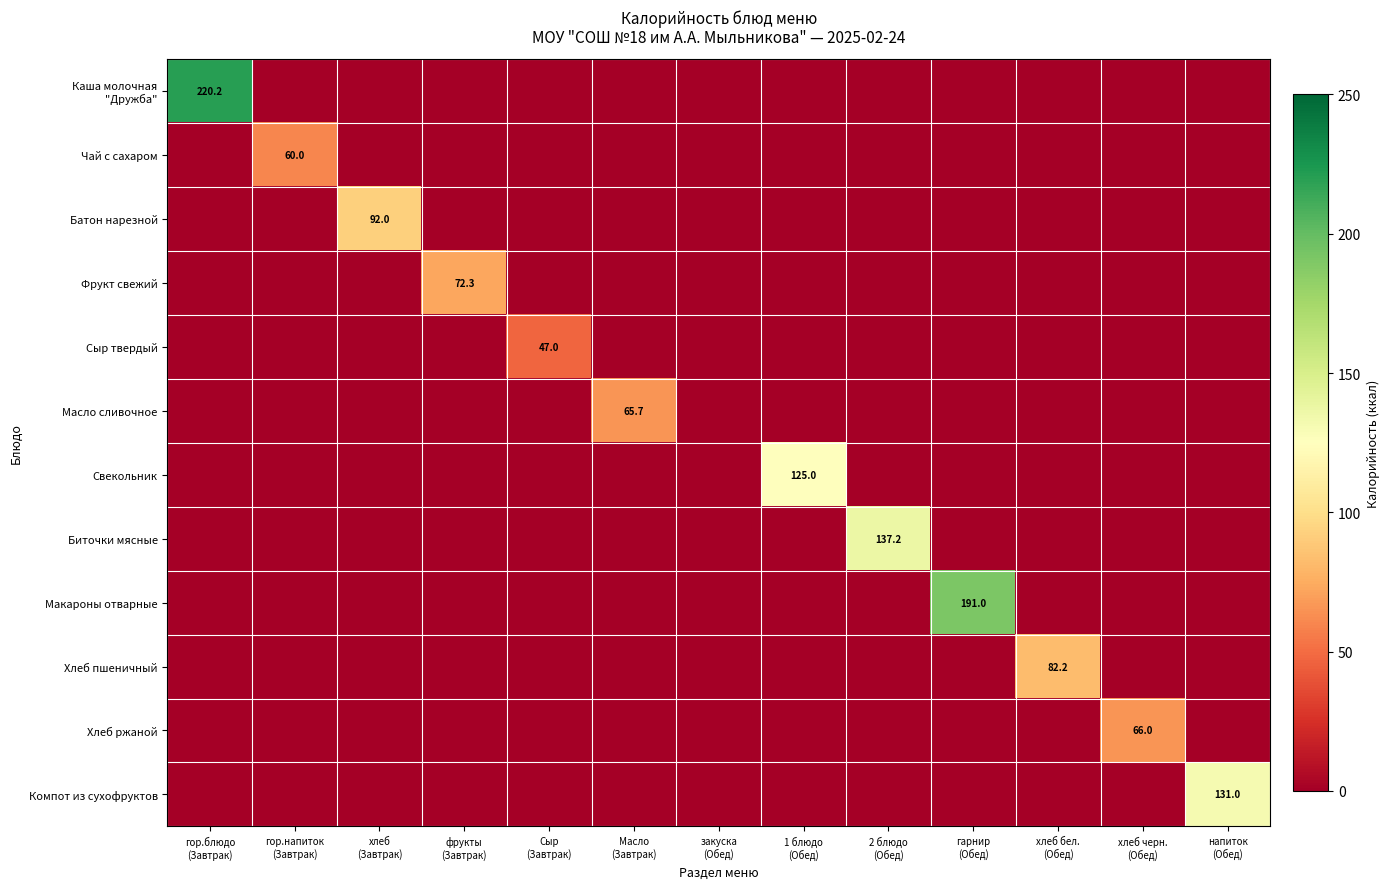

The value of Свекольник at Сыр (Завтрак) is 0.0. True or false?

True